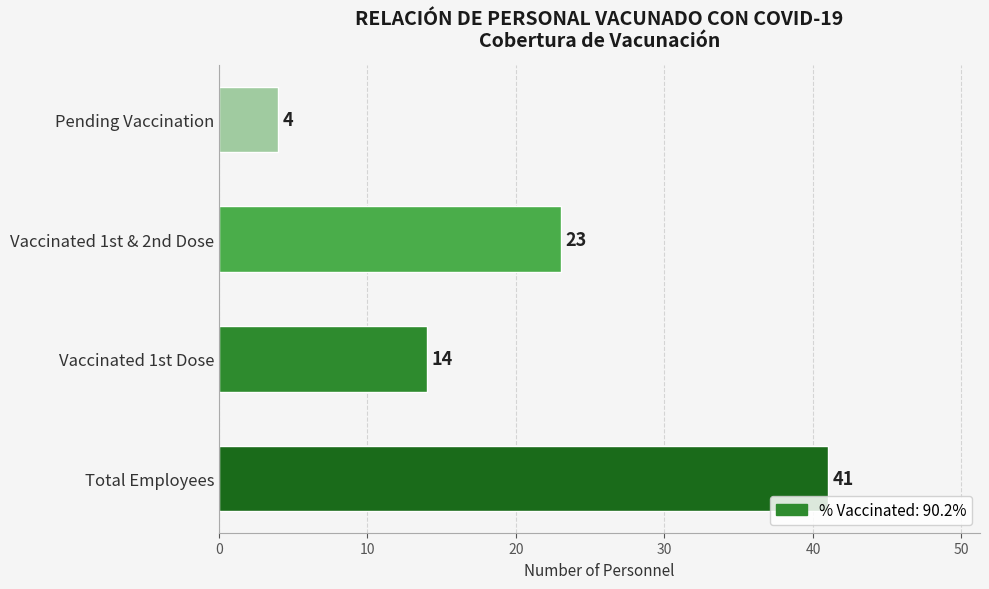

What is the ratio of the value at Total Employees to the value at Vaccinated 1st Dose?

2.9